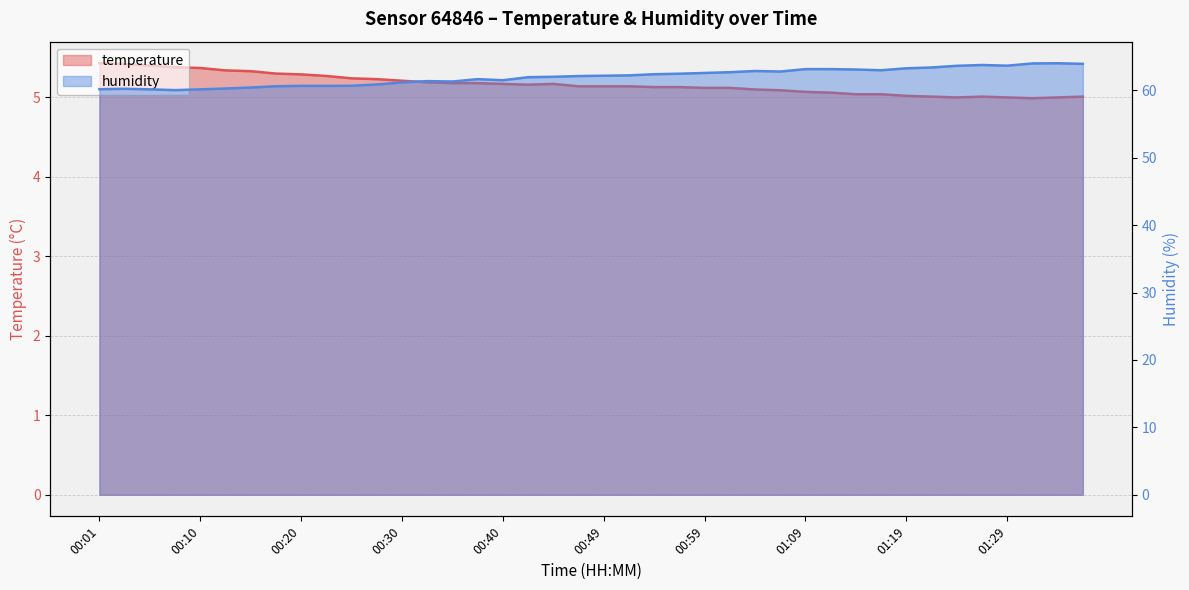

True or false: humidity and temperature cross at least once.

False